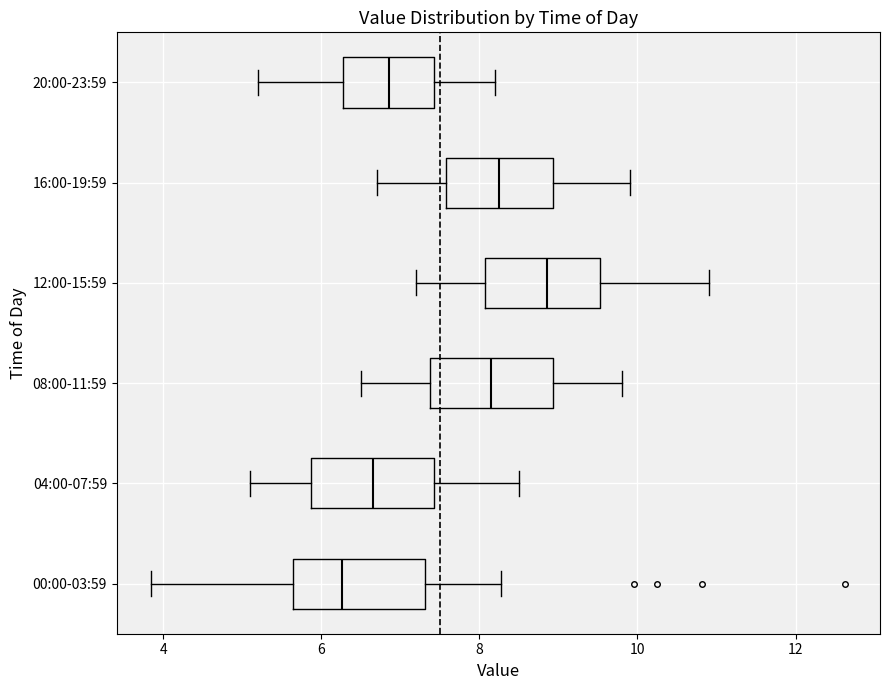

Reading bottom to top, read every box against the x-axis: the position of its median line, the range the box covers, and the ends of its whiskers. The values are not printed on the chart, so give them approximately, as read against the axis.

00:00-03:59: median 6.2, box 5.6 to 7.4, whiskers 3.8 to 8.2
04:00-07:59: median 6.6, box 5.8 to 7.4, whiskers 5.2 to 8.6
08:00-11:59: median 8.2, box 7.4 to 9.0, whiskers 6.6 to 9.8
12:00-15:59: median 8.8, box 8.0 to 9.6, whiskers 7.2 to 11.0
16:00-19:59: median 8.2, box 7.6 to 9.0, whiskers 6.8 to 10.0
20:00-23:59: median 6.8, box 6.2 to 7.4, whiskers 5.2 to 8.2